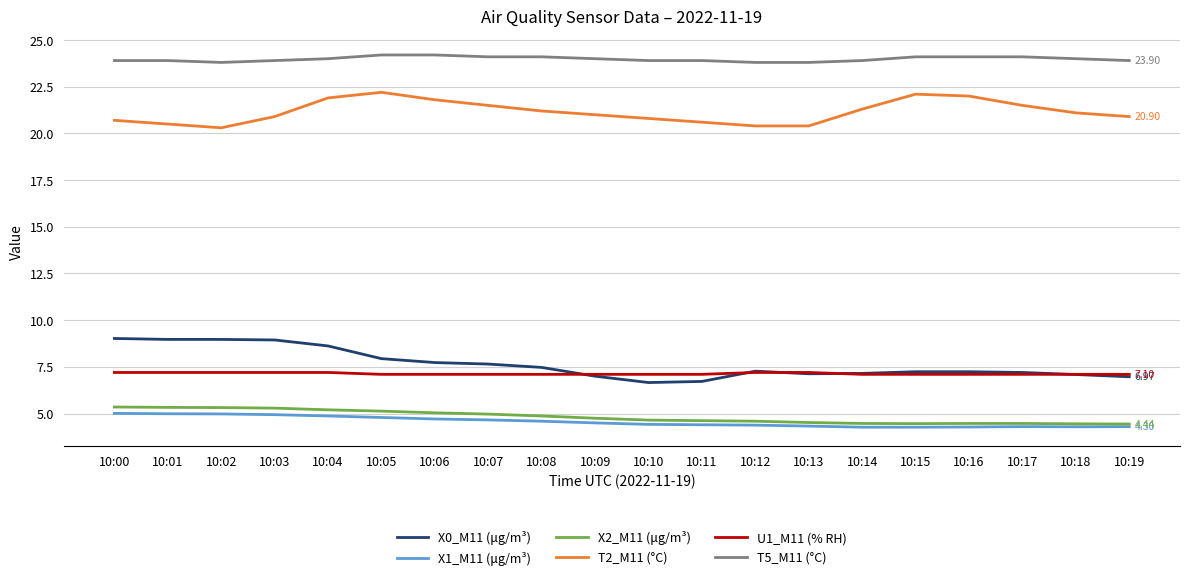

What is the difference between the highest and lowest values at 10:15?

19.8